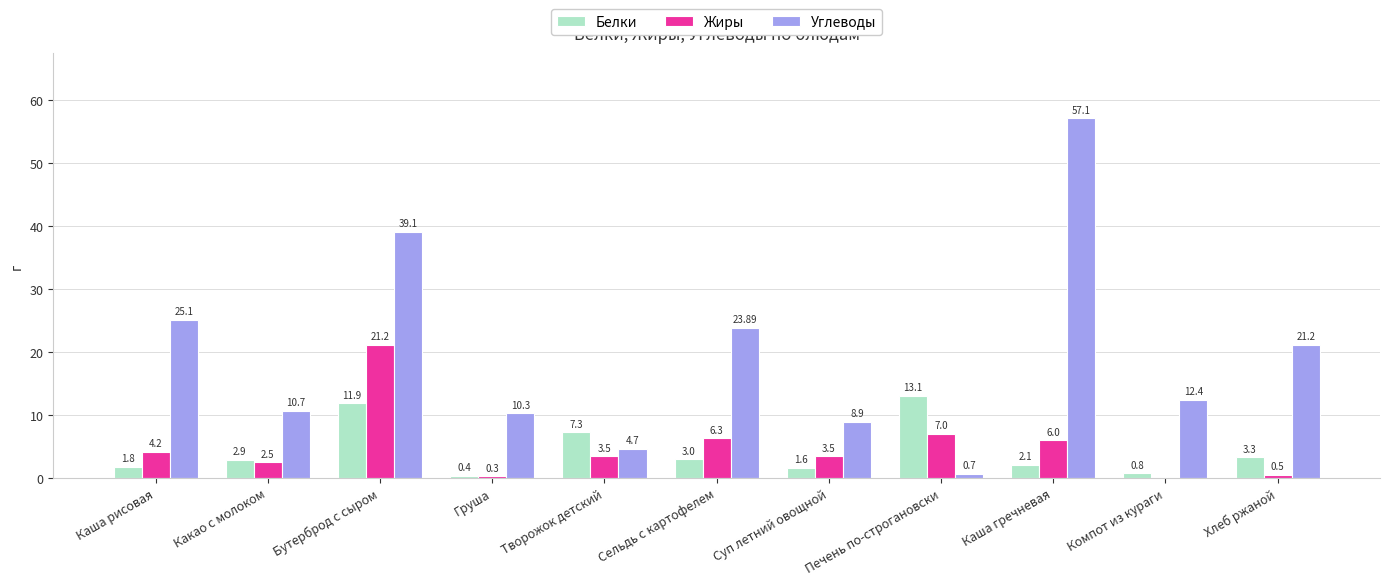

At which label is Белки closest to 6?

Творожок детский